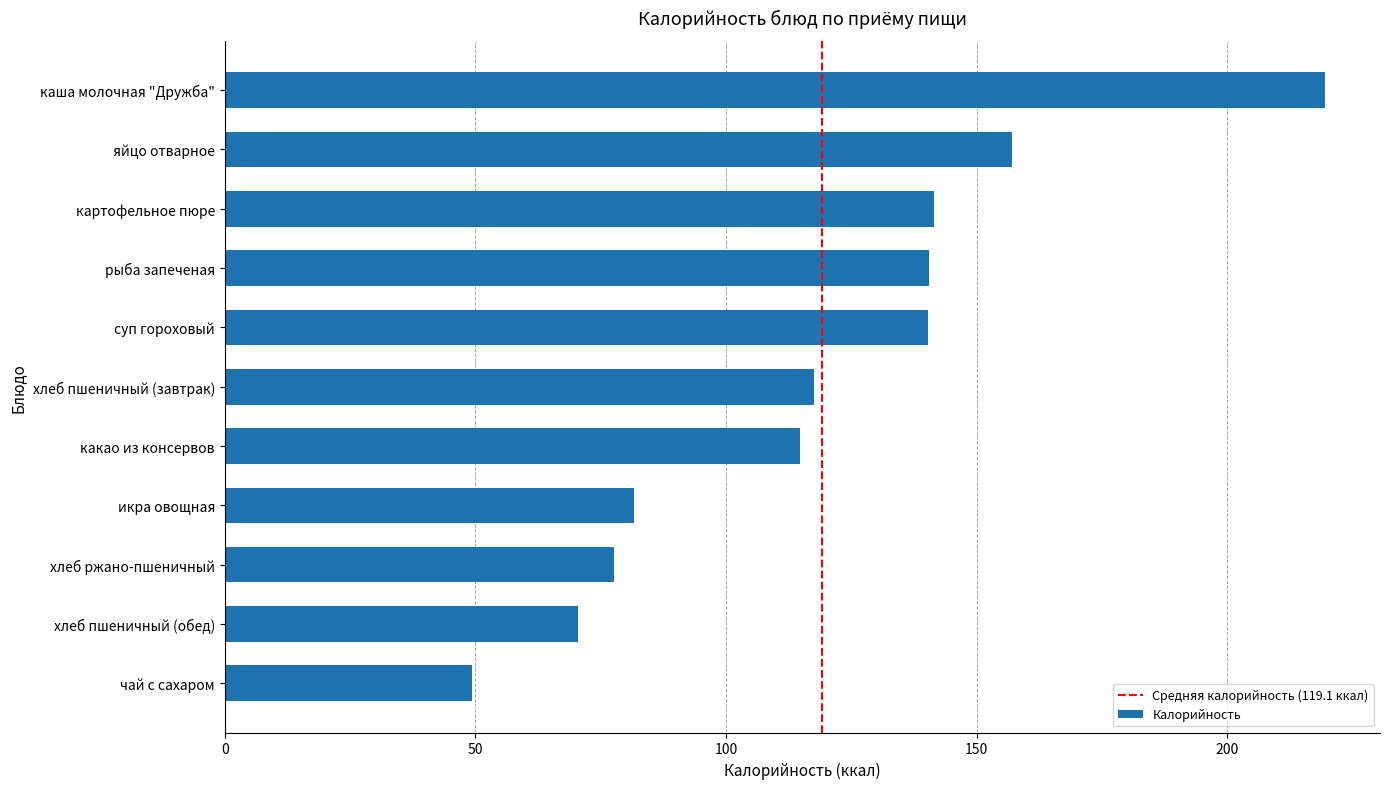

What is the sum of all values?

1310.2